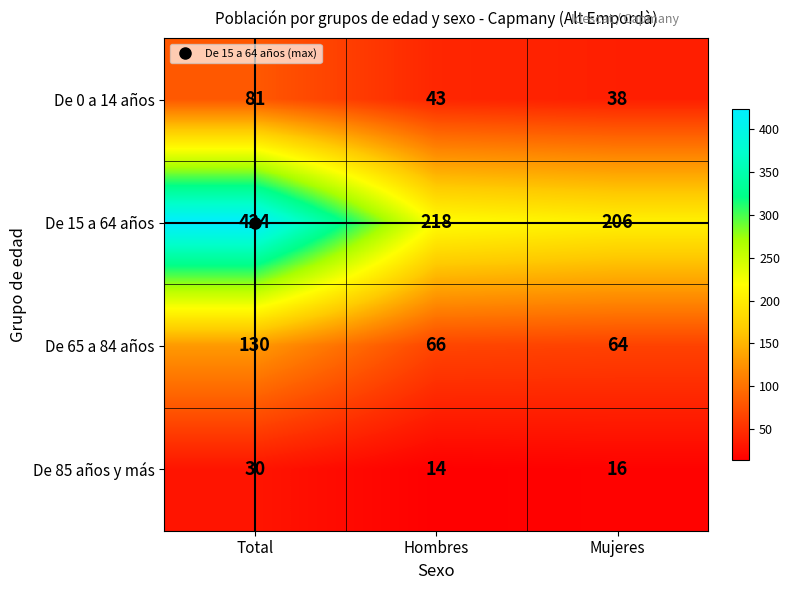

Between Total and Hombres, which series saw the biggest shift?

De 15 a 64 años